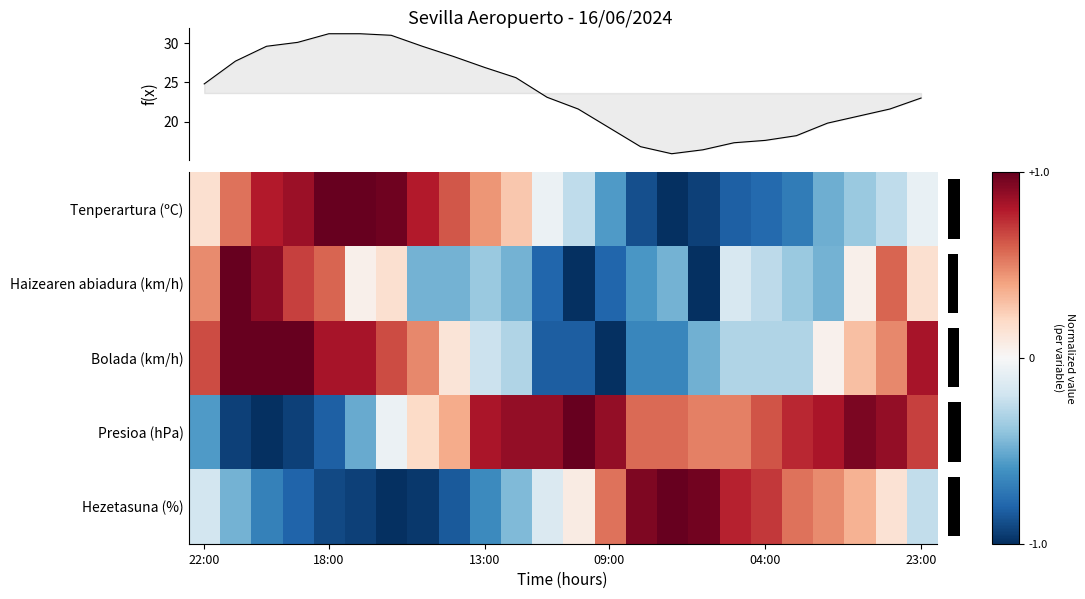

How many values in Haizearen abiadura (km/h) are below zero?

14